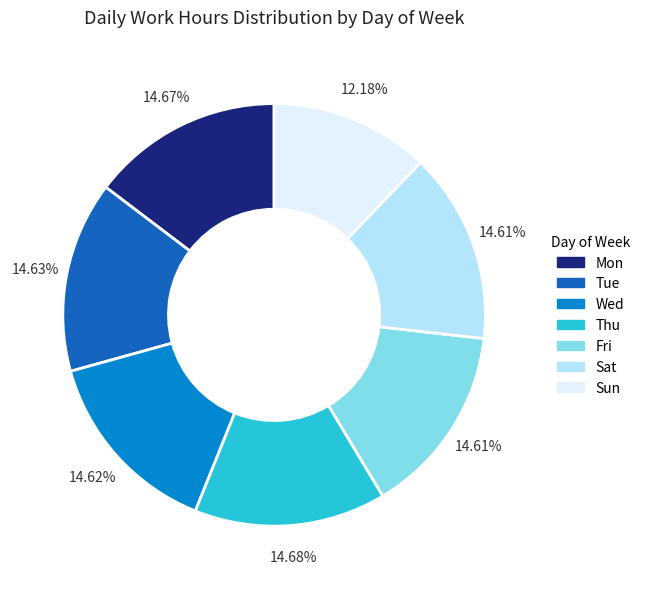

Approximately how many times larger is the value at Fri compared to Sun?

1.2